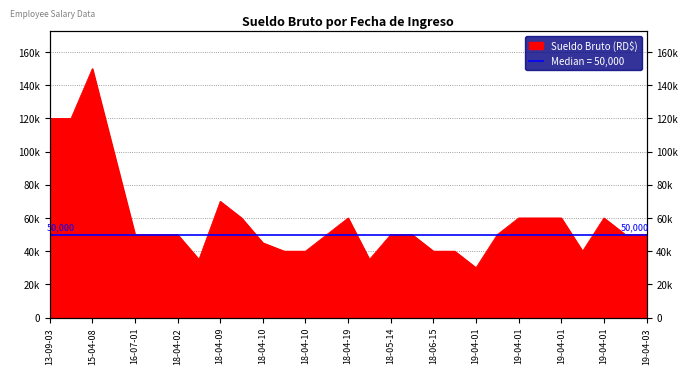

Count the number of data series in this chart.

1